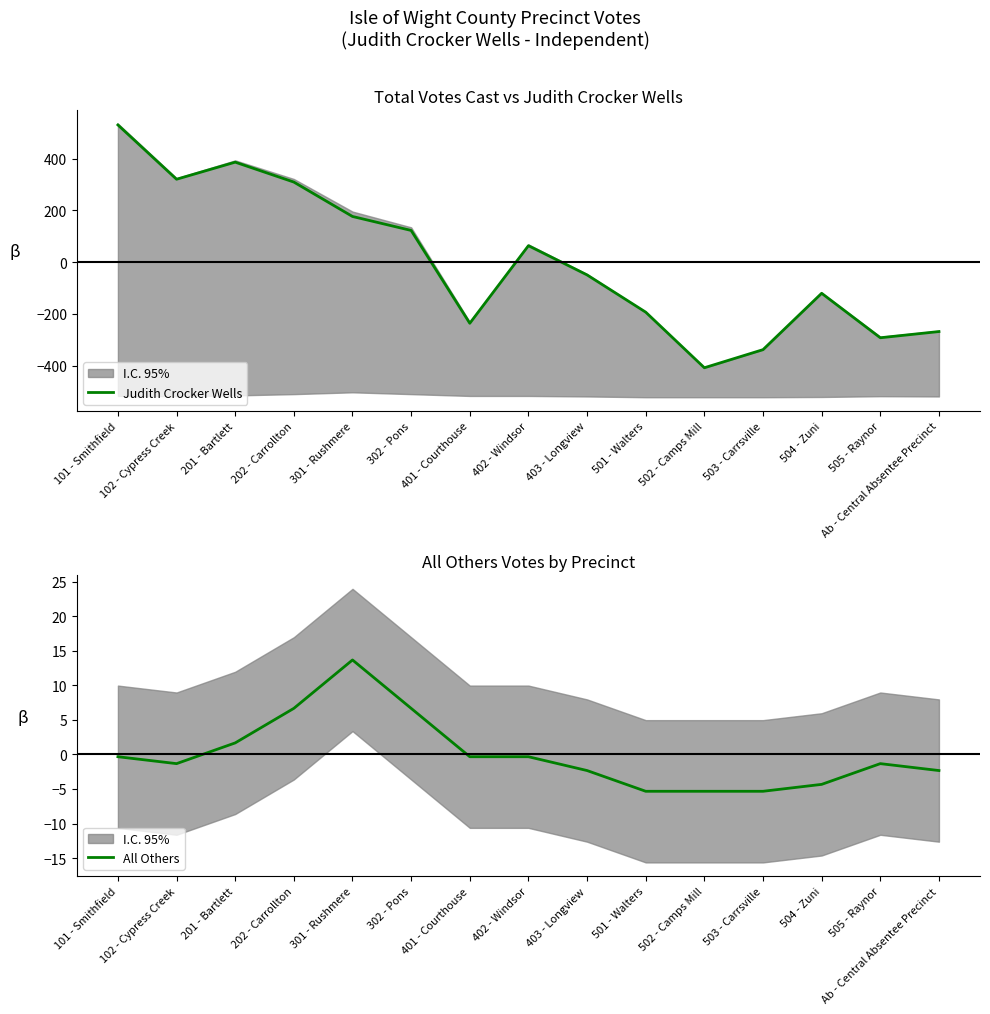

Which series has the largest total across all categories?

All Others